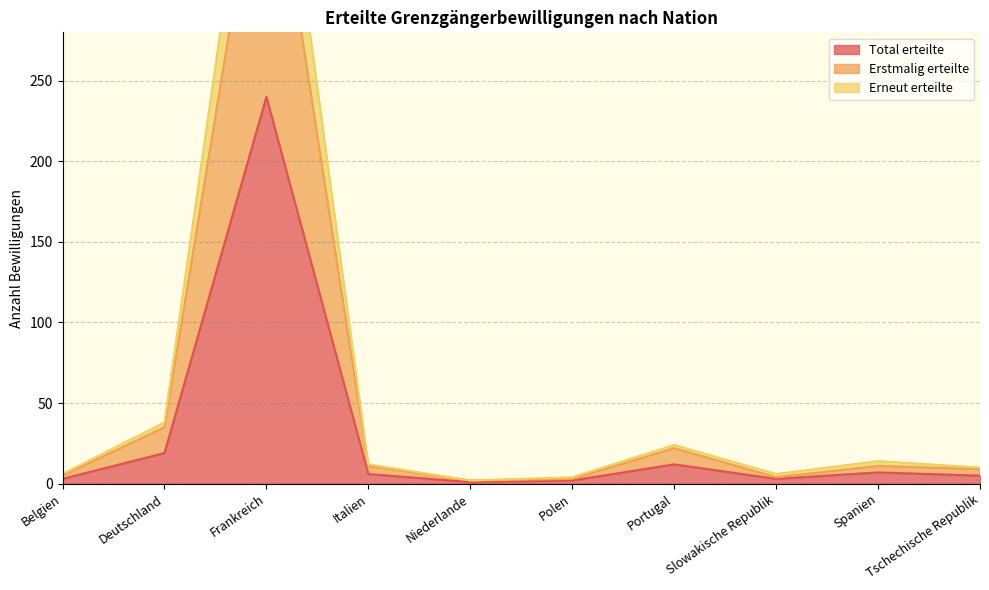

The value of Erstmalig erteilte at Frankreich is 421. True or false?

True